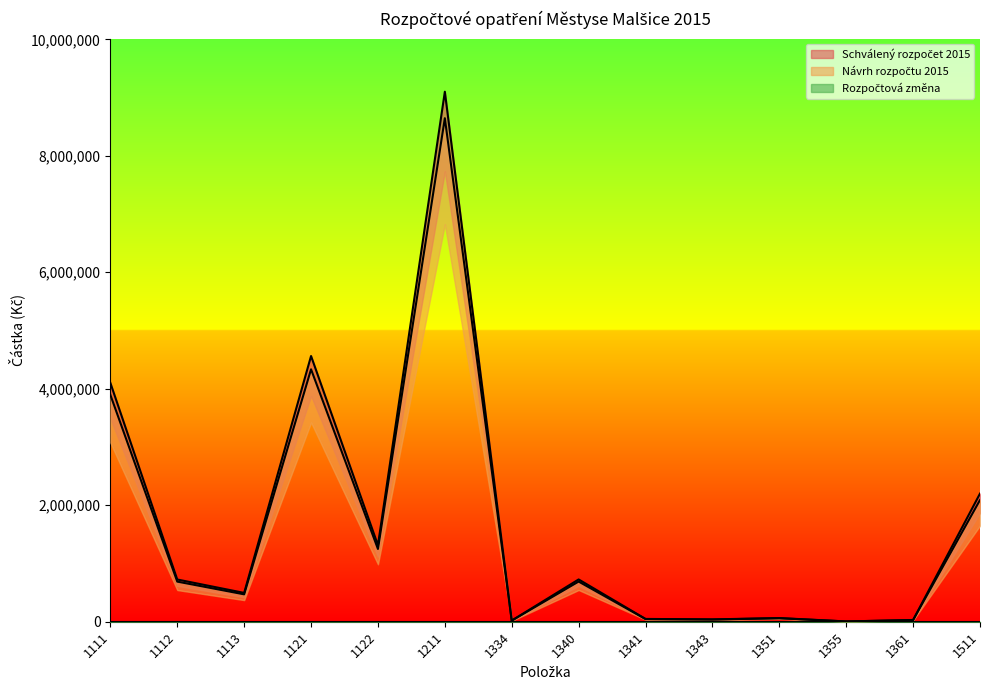

What is the maximum value for Schválený rozpočet 2015?

9100000